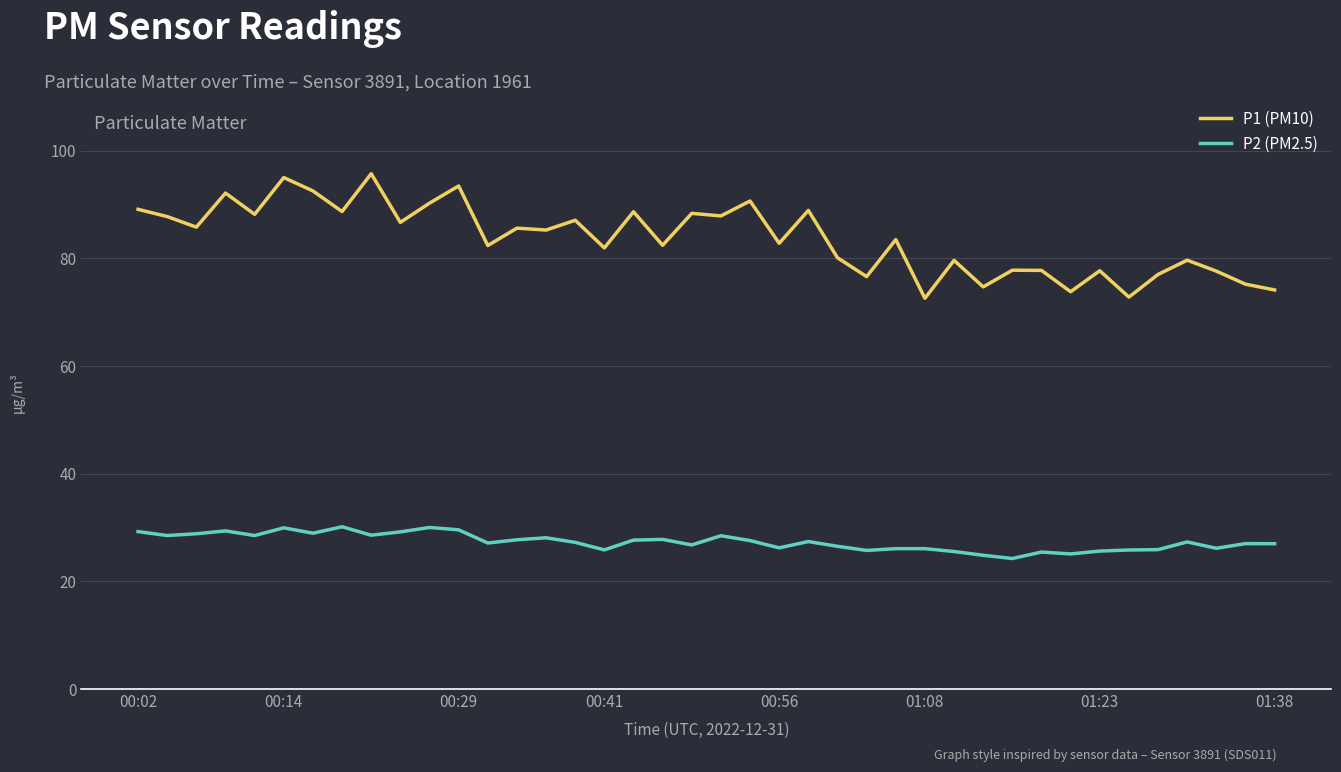

Which series has the largest total across all categories?

P1 (PM10)